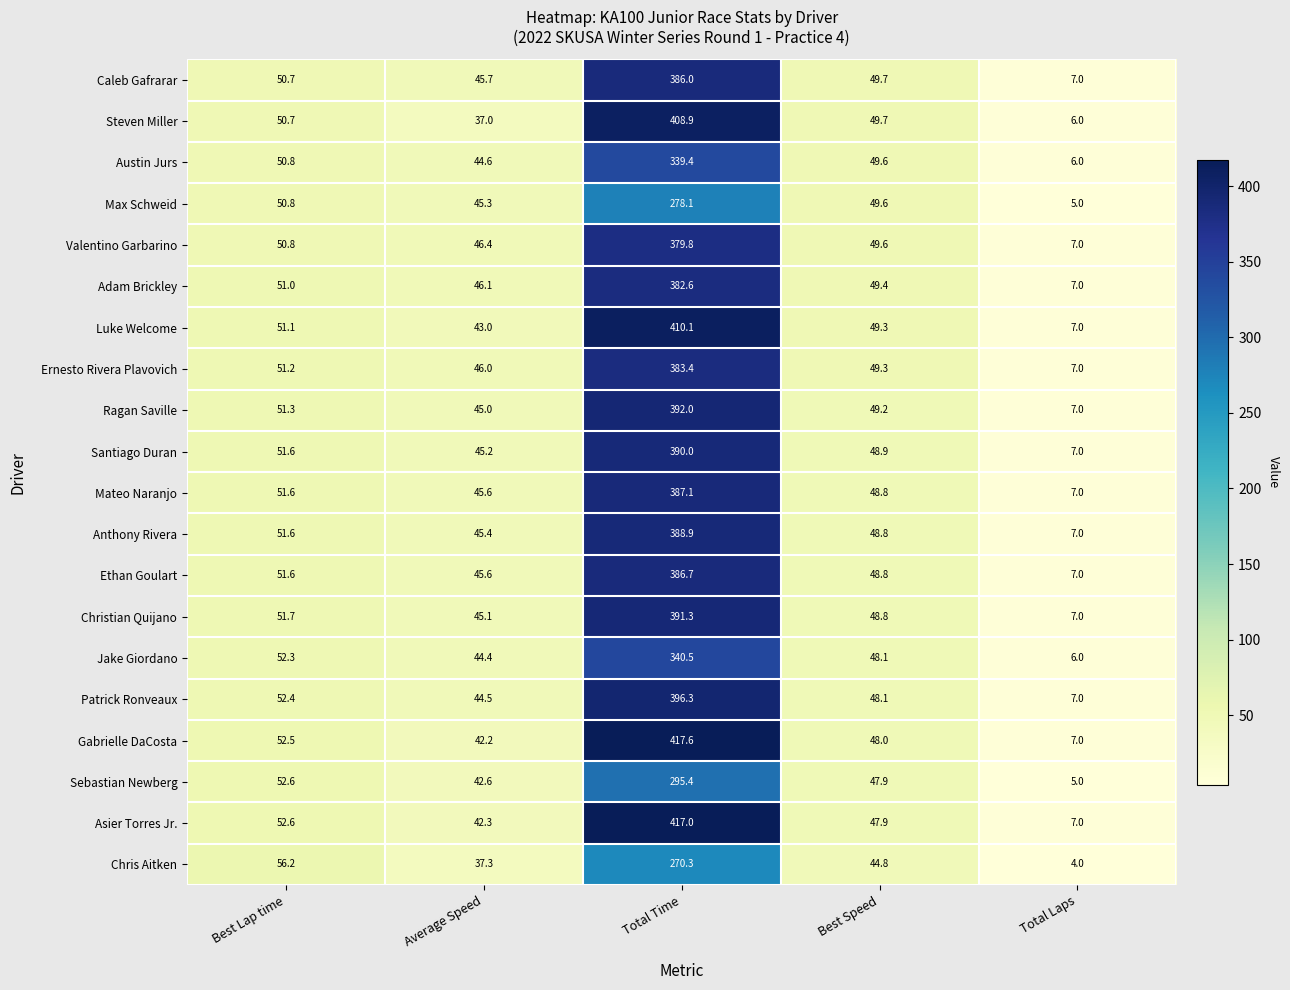

Which series changed the most between Best Lap time and Best Speed?

Chris Aitken